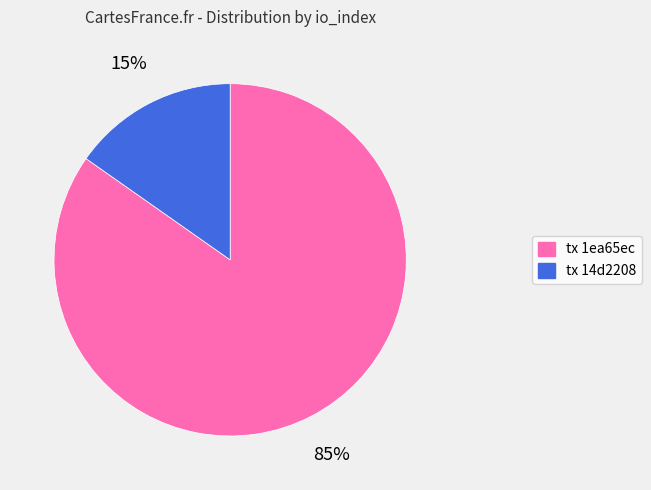

To the nearest percent, what is the average slice percentage?

50%